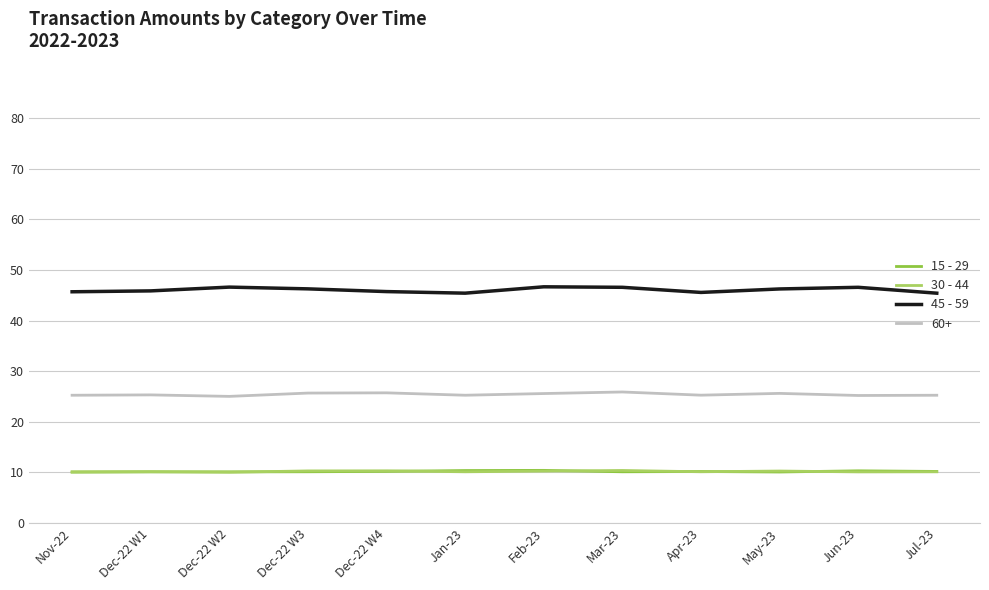

The value of 15 - 29 at Dec-22 W1 is 3.0. True or false?

False